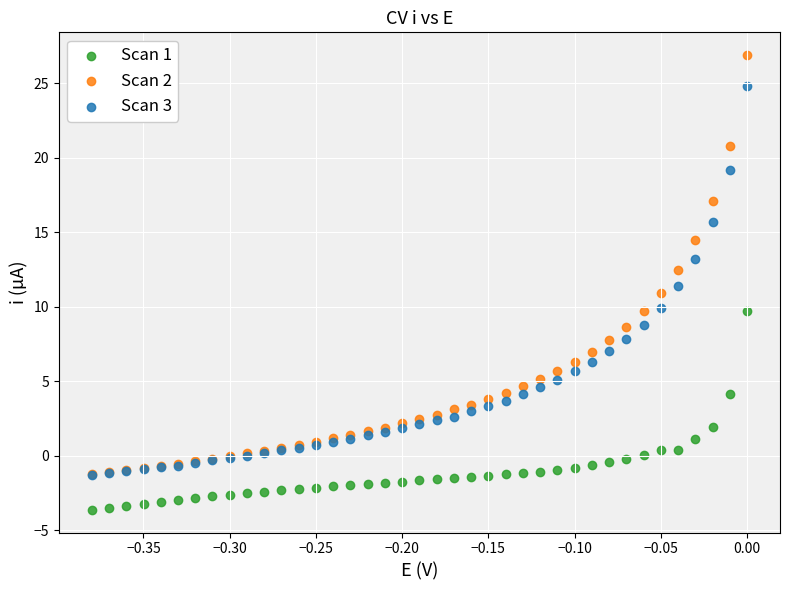

What are all the series names shown in the legend?

Scan 1, Scan 2, Scan 3